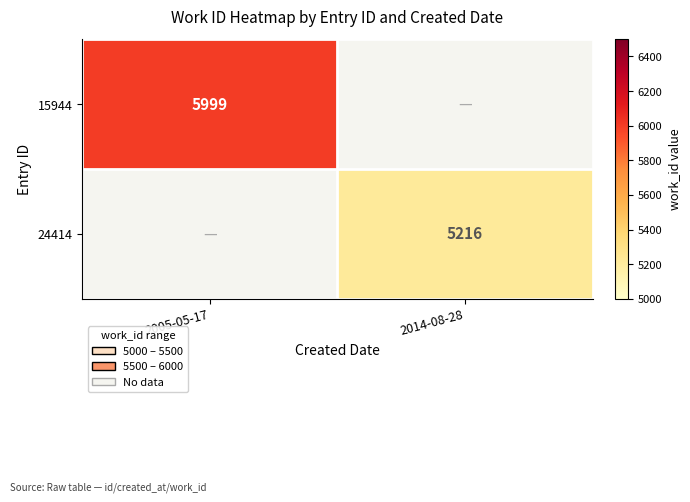

True or false: 24414 has a value of 7999 at 2014-08-28.

False